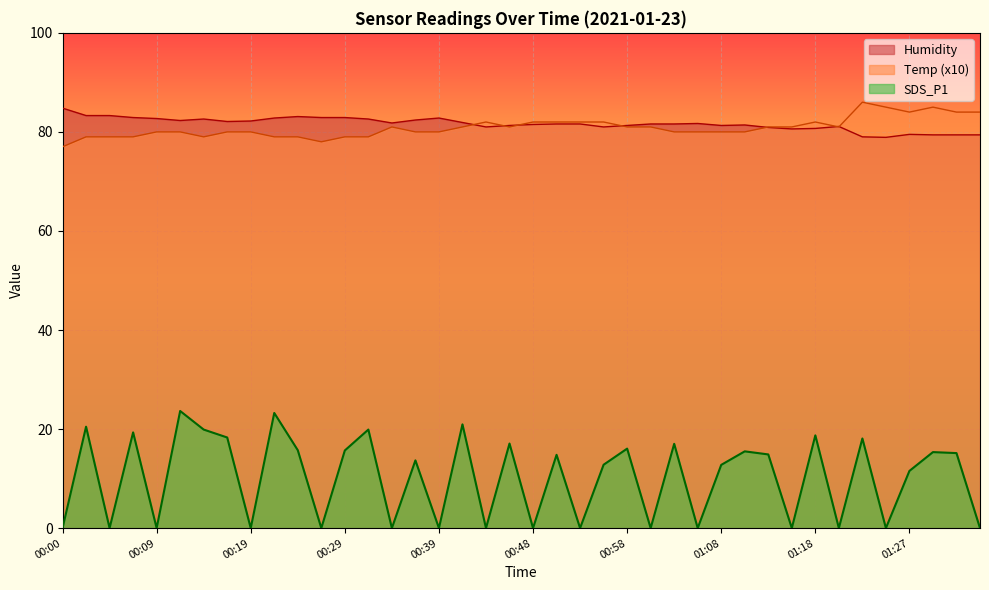

True or false: Humidity has more than 0 points higher than both neighbors.

True